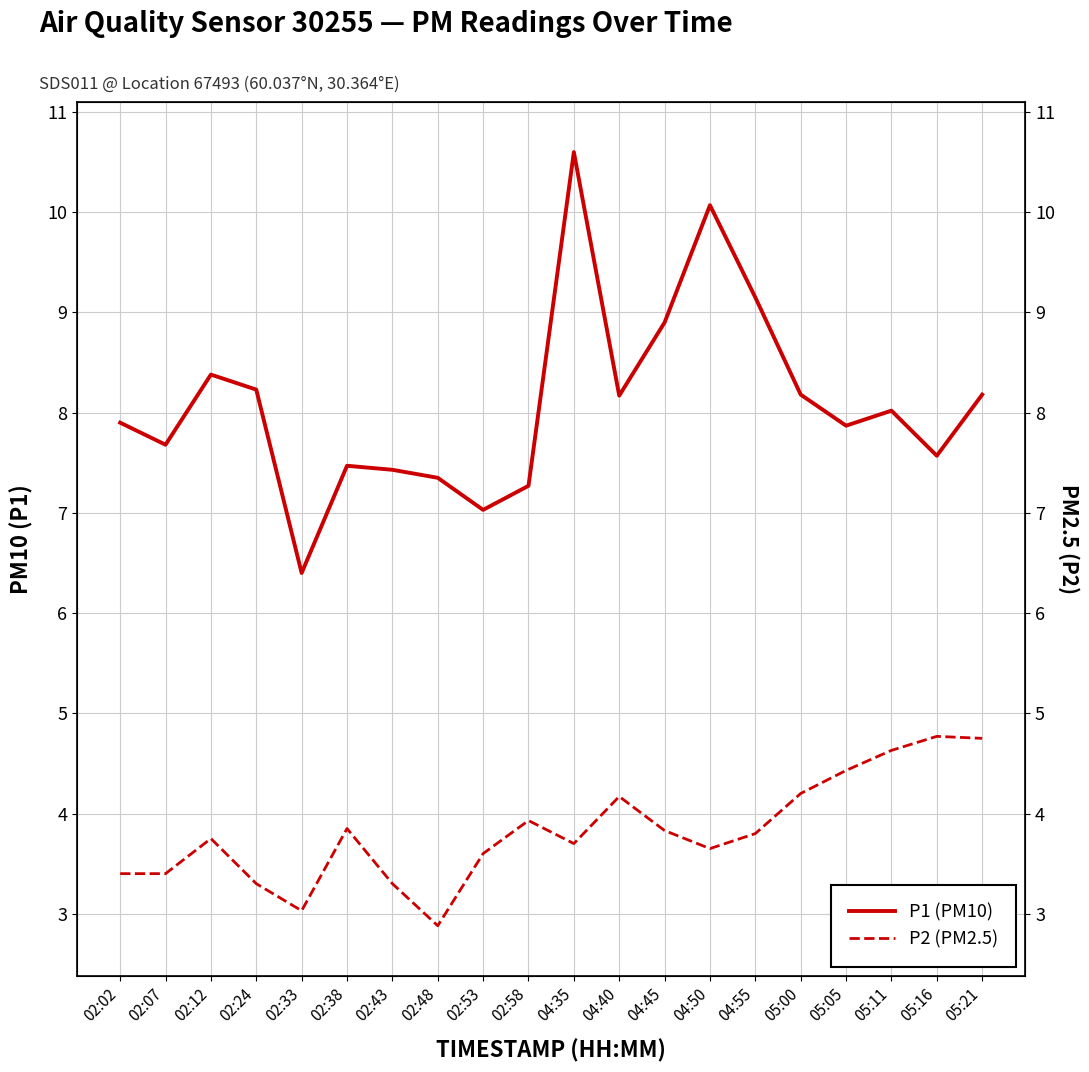

Where is the first local maximum for P1 (PM10)?

02:12